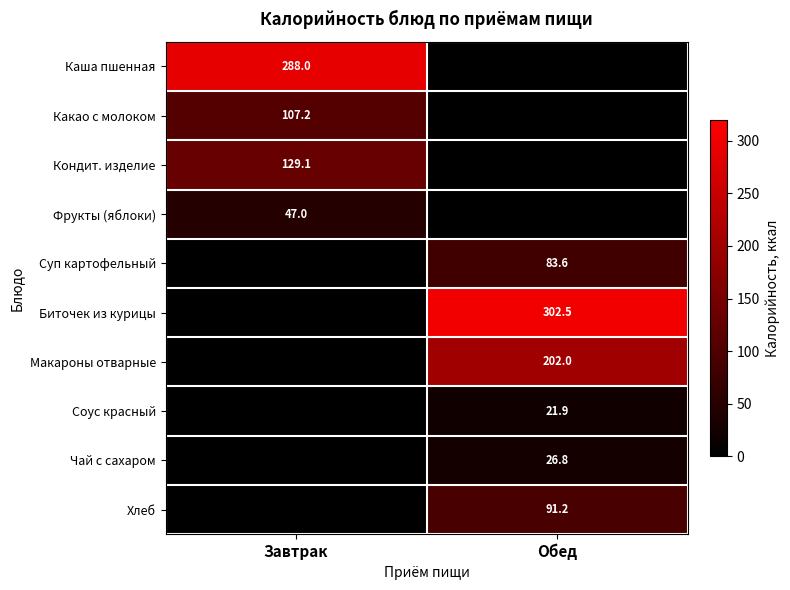

Which has a higher value, Обед or Завтрак?

Завтрак